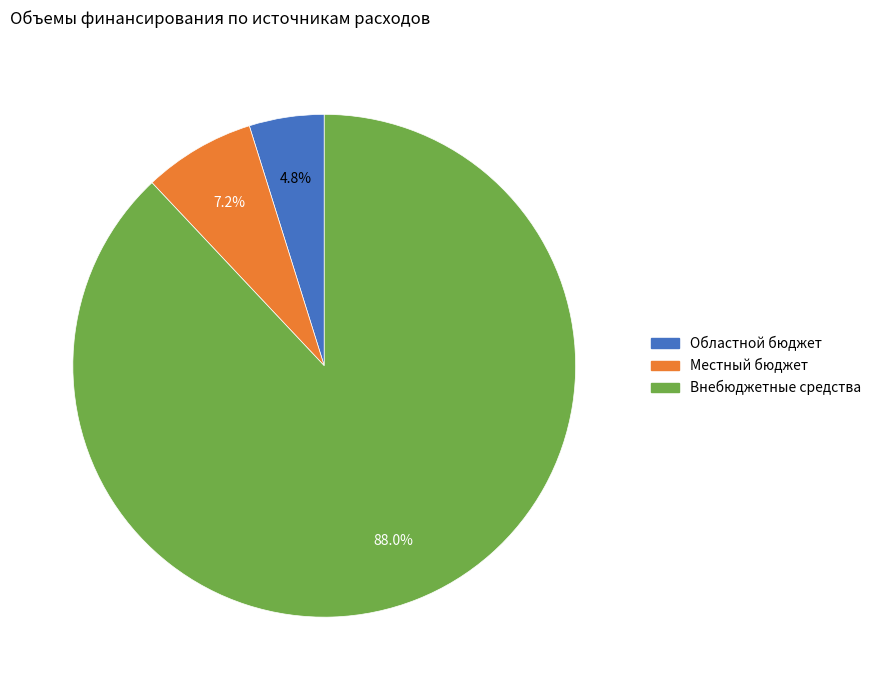

What is the ratio of the value at Областной бюджет to the value at Местный бюджет?

0.7